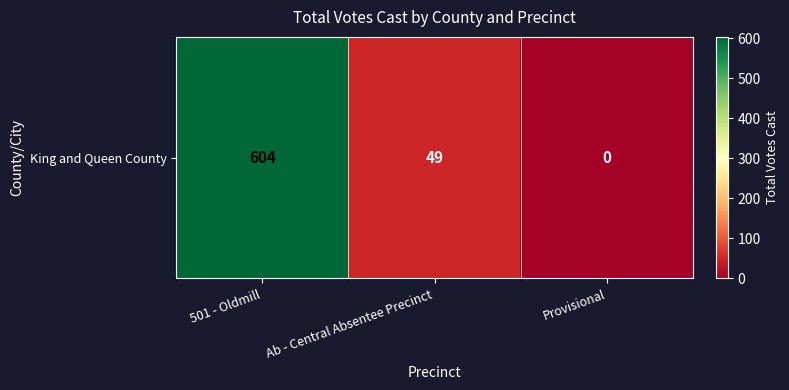

Reading left to right, extract all data points from this chart.

604	49	0